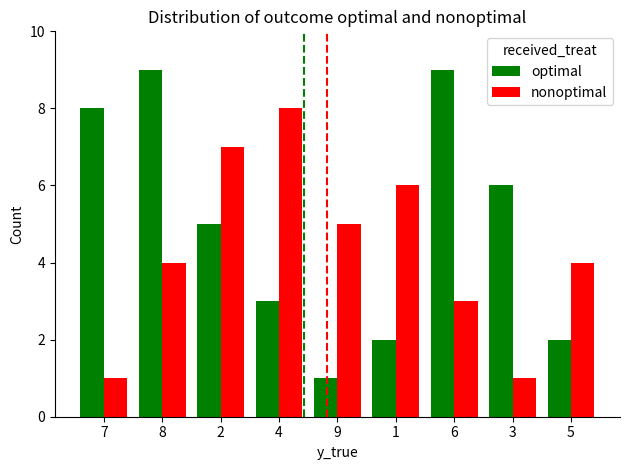

Reading left to right, what are all the values shown in this chart?

optimal: 7=8	8=9	2=5	4=3	9=1	1=2	6=9	3=6	5=2
nonoptimal: 7=1	8=4	2=7	4=8	9=5	1=6	6=3	3=1	5=4